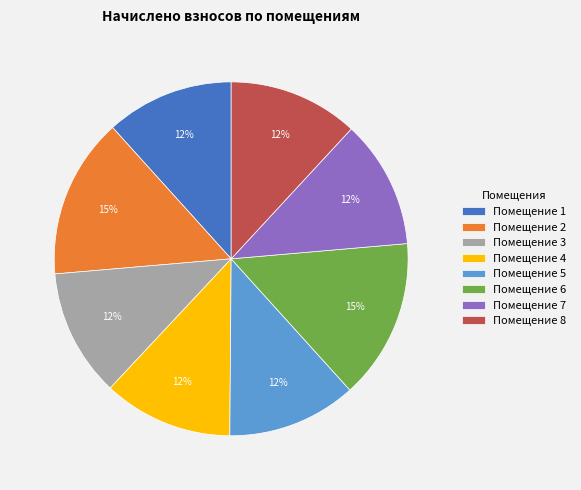

To the nearest percent, what is the difference between the Помещение 6 and Помещение 3 slice percentages?

3%